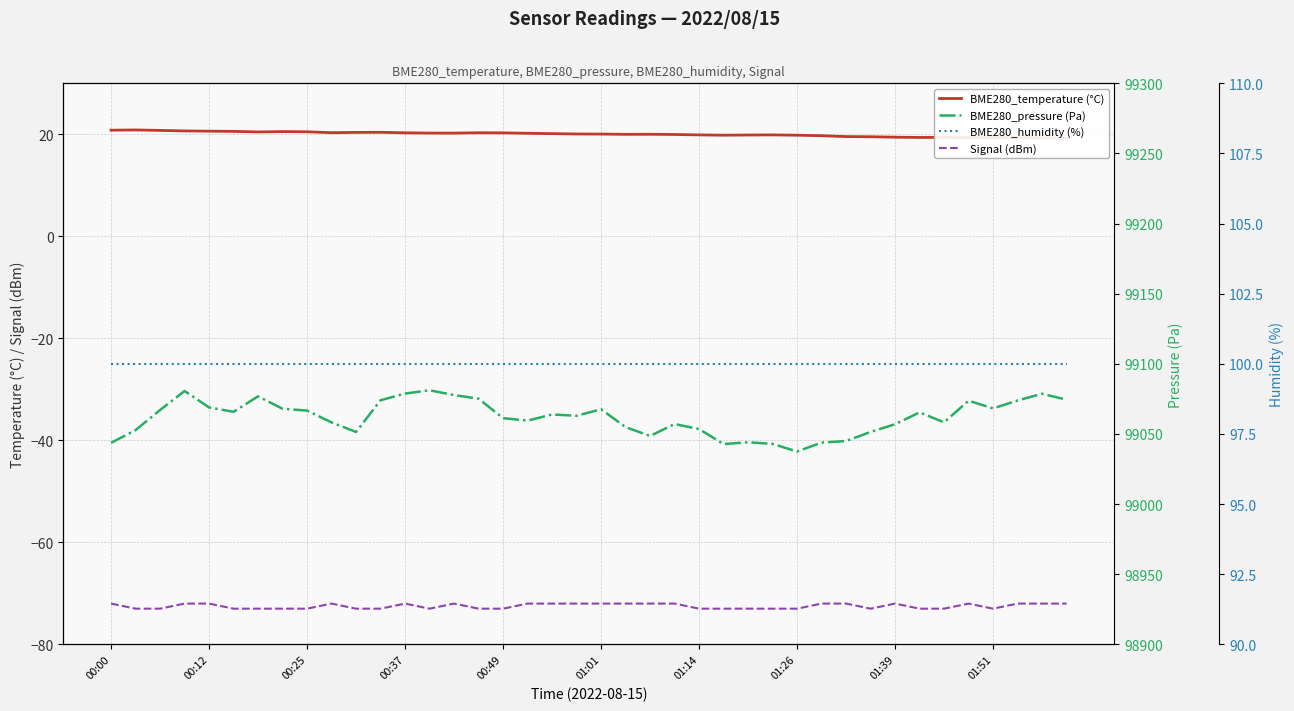

Reading left to right, list all the values displayed in this chart.

BME280_temperature (°C): 20.8	20.9	20.8	20.7	20.6	20.6	20.5	20.5	20.5	20.3	20.4	20.4	20.3	20.2	20.2	20.3	20.3	20.2	20.1	20.1	20.1	20.0	20.0	20.0	19.9	19.8	19.9	19.9	19.8	19.7	19.6	19.5	19.4	19.4	19.4	19.4	19.4	19.4	19.3	19.2
Signal (dBm): -72.0	-73.0	-73.0	-72.0	-72.0	-73.0	-73.0	-73.0	-73.0	-72.0	-73.0	-73.0	-72.0	-73.0	-72.0	-73.0	-73.0	-72.0	-72.0	-72.0	-72.0	-72.0	-72.0	-72.0	-73.0	-73.0	-73.0	-73.0	-73.0	-72.0	-72.0	-73.0	-72.0	-73.0	-73.0	-72.0	-73.0	-72.0	-72.0	-72.0
BME280_pressure (Pa): 99043.7	99052.8	99067.1	99080.6	99068.9	99065.8	99076.8	99068.0	99066.7	99058.2	99051.4	99074.1	99078.8	99081.2	99077.7	99075.2	99061.3	99059.5	99063.9	99063.0	99067.6	99054.9	99048.6	99057.1	99053.5	99042.8	99044.1	99042.9	99037.5	99043.9	99045.0	99051.4	99057.0	99065.4	99058.3	99073.7	99068.2	99073.9	99078.7	99074.4
BME280_humidity (%): 100.0	100.0	100.0	100.0	100.0	100.0	100.0	100.0	100.0	100.0	100.0	100.0	100.0	100.0	100.0	100.0	100.0	100.0	100.0	100.0	100.0	100.0	100.0	100.0	100.0	100.0	100.0	100.0	100.0	100.0	100.0	100.0	100.0	100.0	100.0	100.0	100.0	100.0	100.0	100.0